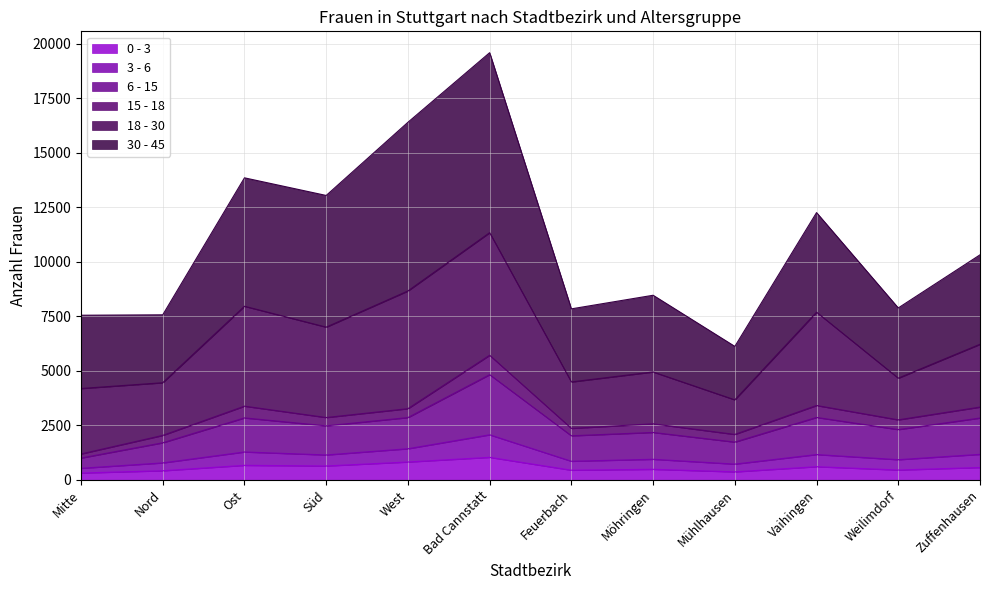

True or false: 0 - 3 has more than 0 points higher than both neighbors.

True